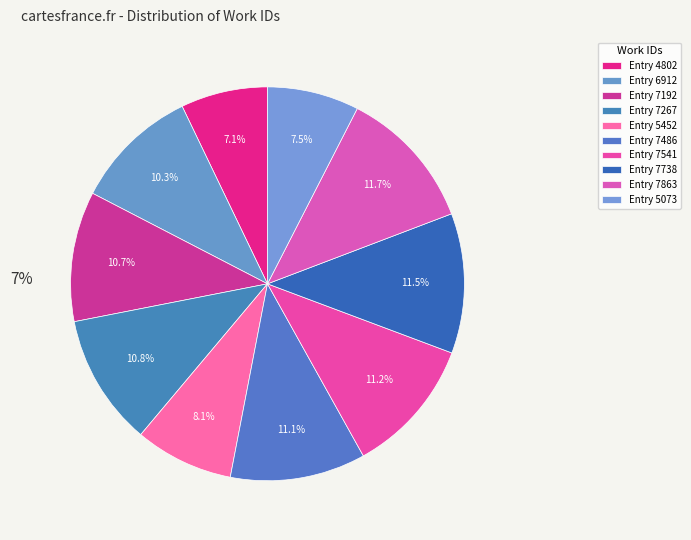

To the nearest percent, what portion does Entry 7267 represent?

11%